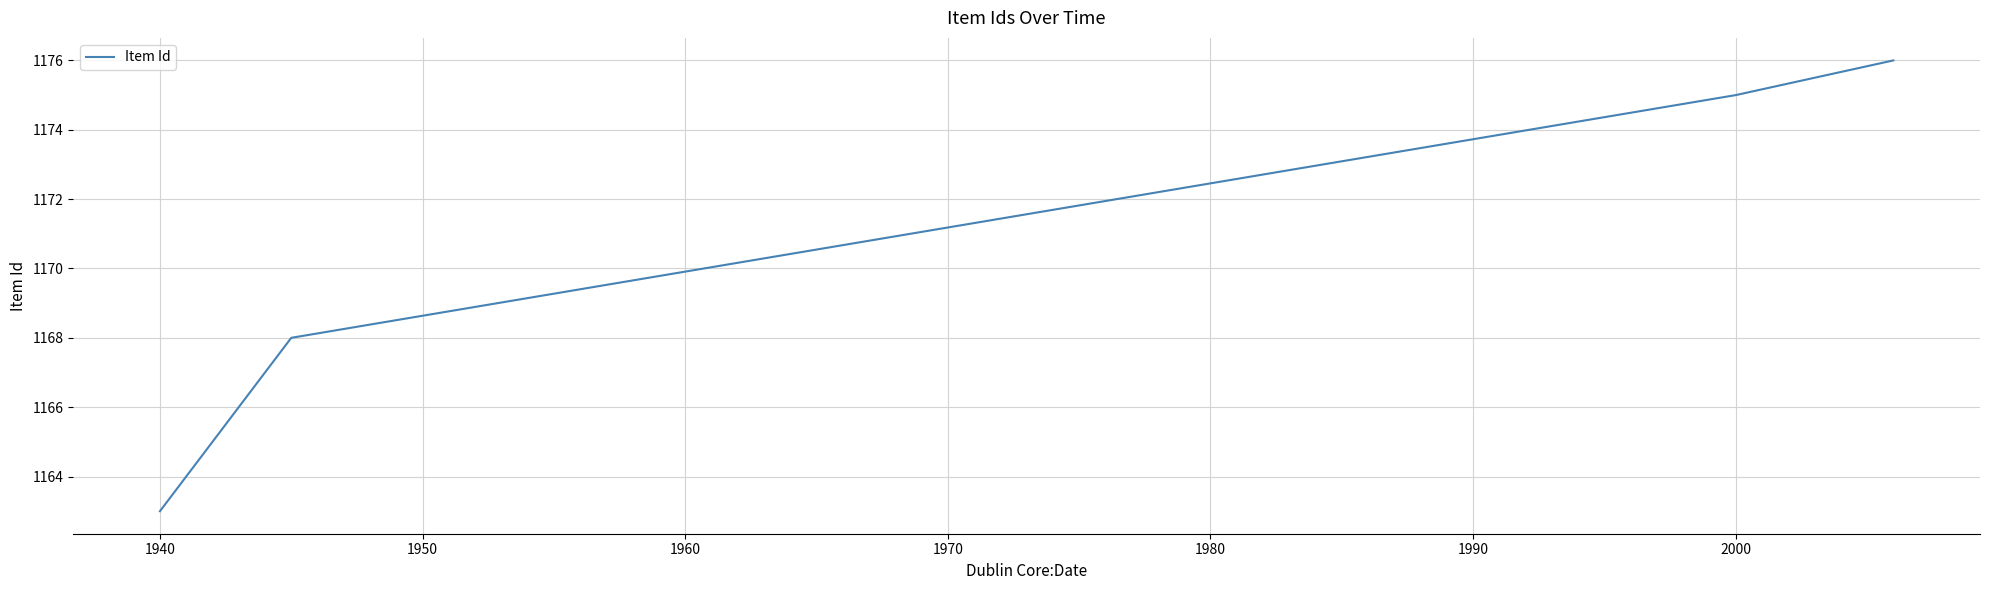

Reading left to right, extract all data points from this chart.

1163	1164	1165	1166	1167	1168	1175	1176